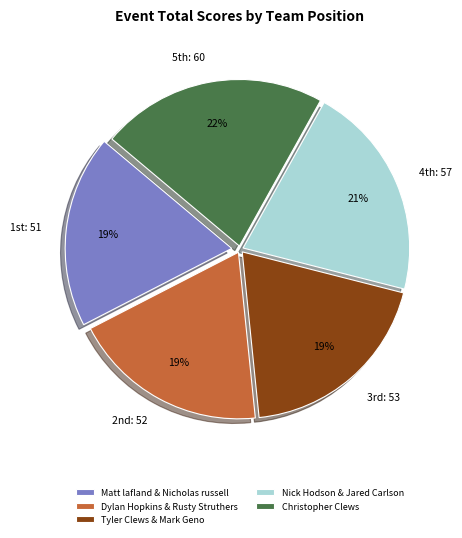

What is the largest slice in the pie chart?

Christopher Clews